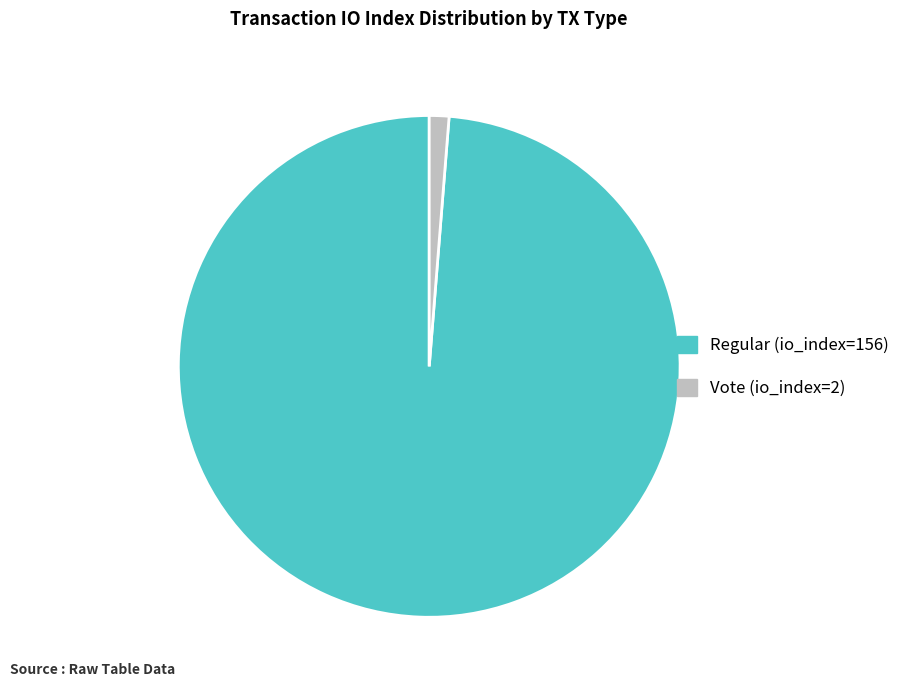

Is there a majority slice in this chart?

Yes